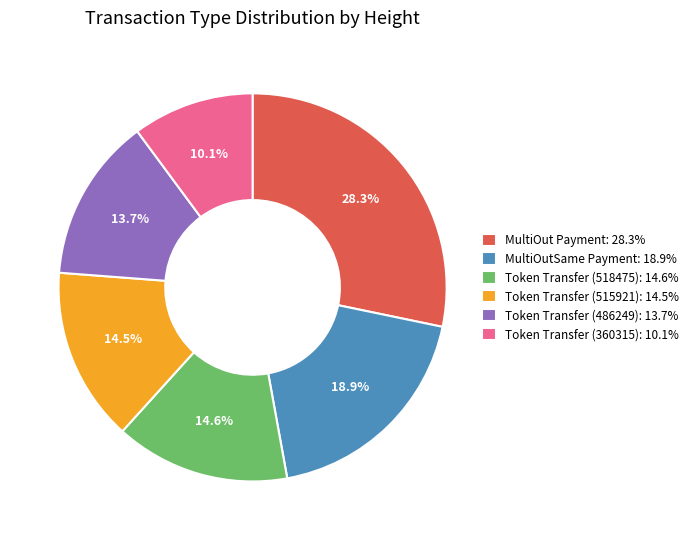

Which category has the smallest portion of the pie?

Token Transfer (360315): 10.1%